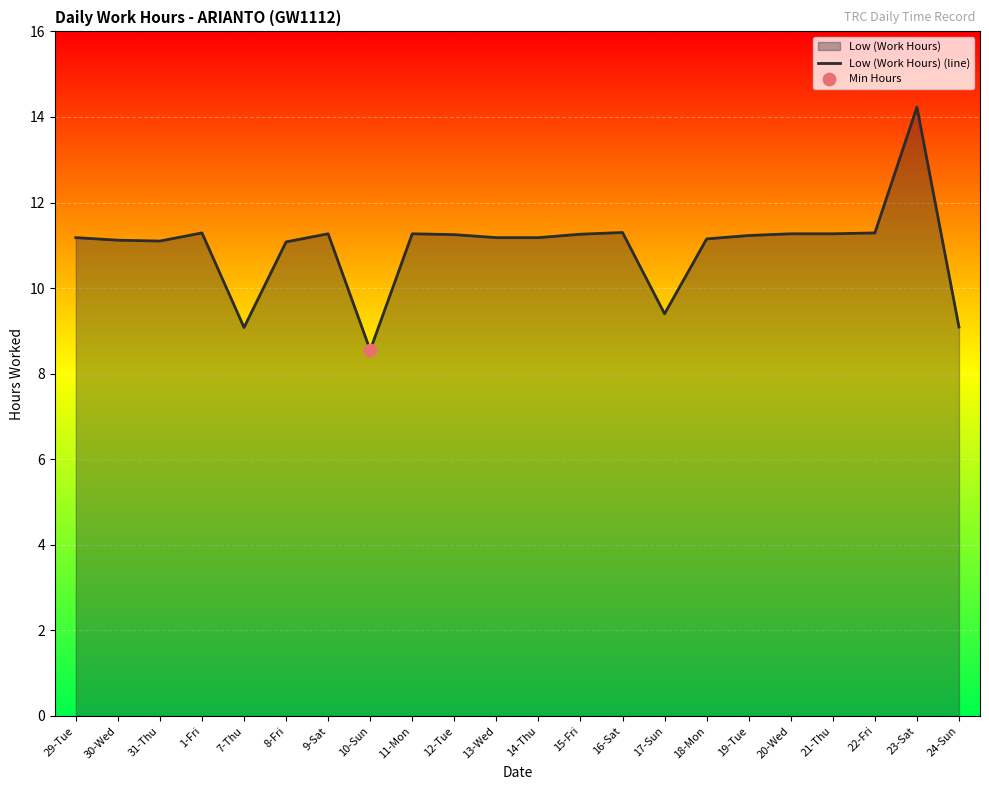

Approximately how many times larger is the value at 19-Tue compared to 8-Fri?

1.0